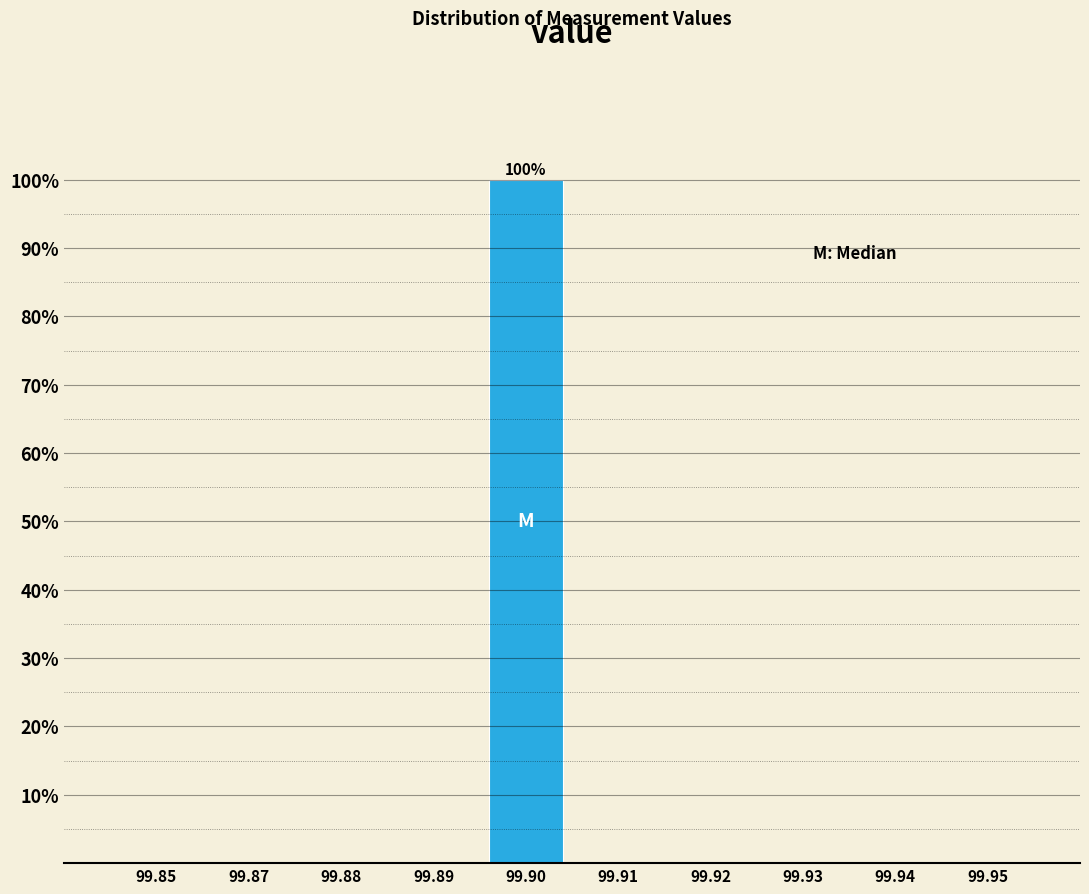

Reading left to right, list all the values displayed in this chart.

99.85=0	99.87=0	99.88=0	99.89=0	99.90=100	99.91=0	99.92=0	99.93=0	99.94=0	99.95=0